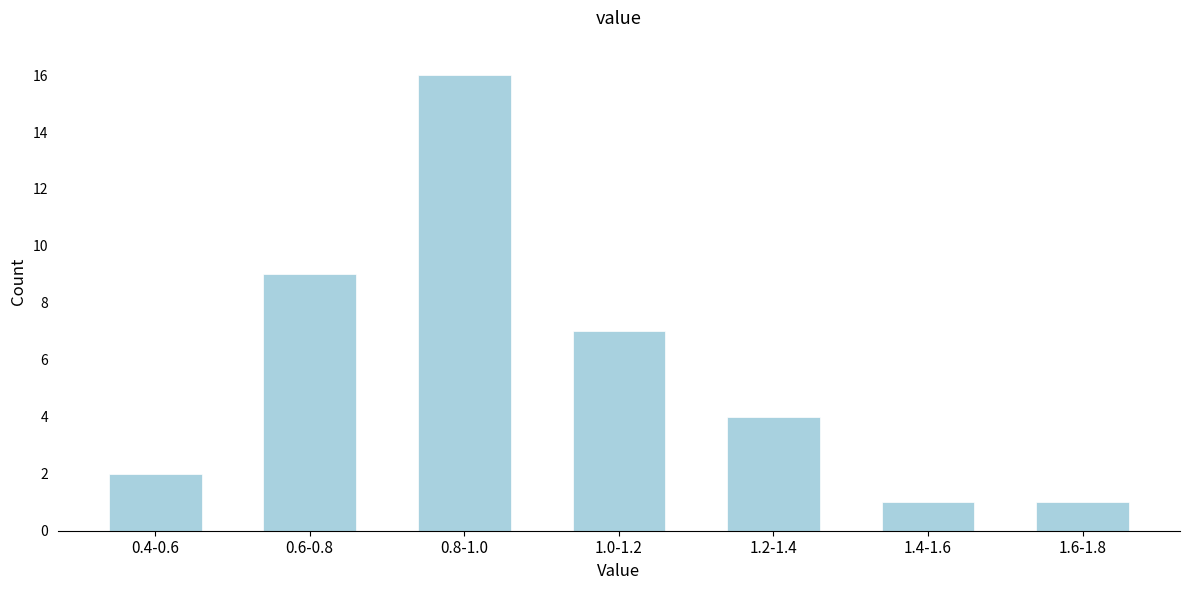

Reading left to right, list all the values displayed in this chart.

2	9	16	7	4	1	1